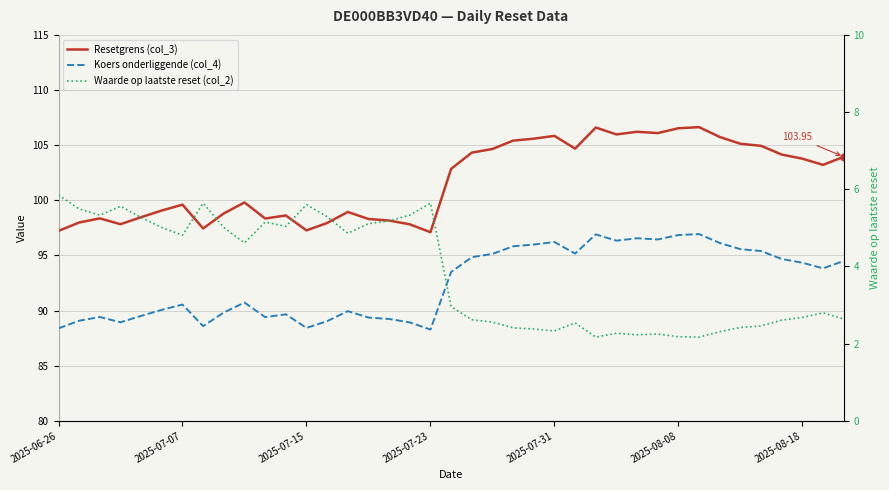

What is the difference between the maximum and minimum values in the Resetgrens (col_3) series?

9.5